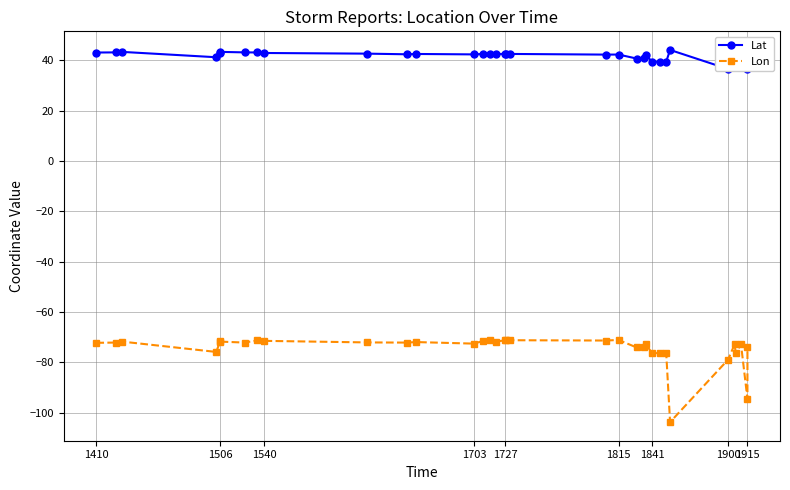

What is the difference between the maximum and second lowest values in the Lat series?

7.6